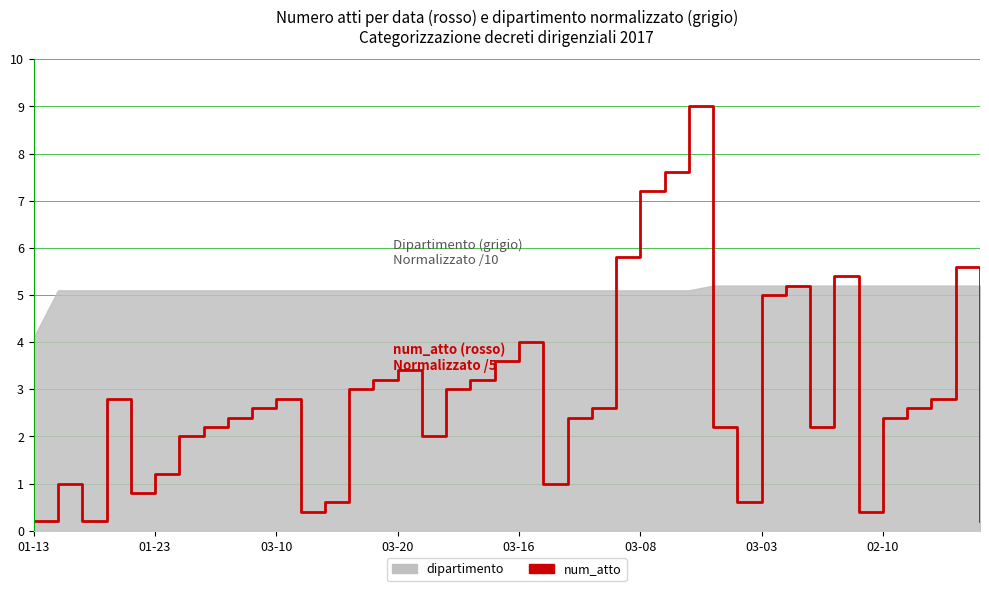

What is the sum of all values?

114.8